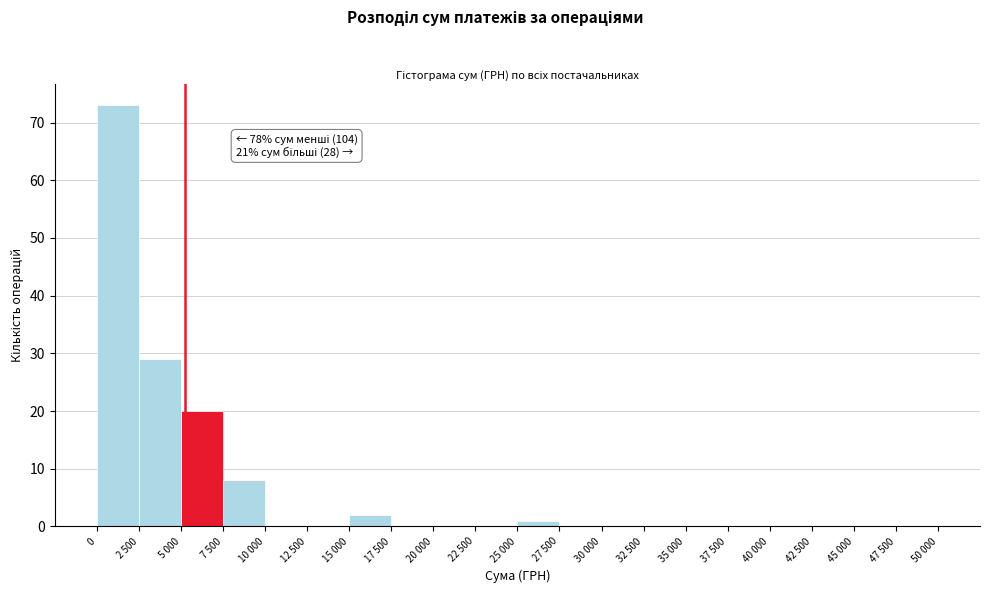

Reading left to right, transcribe all the data shown in this chart.

0=73	2 500=29	5 000=20	7 500=8	10 000=0	12 500=0	15 000=2	17 500=0	20 000=0	22 500=0	25 000=1	27 500=0	30 000=0	32 500=0	35 000=0	37 500=0	40 000=0	42 500=0	45 000=0	47 500=0